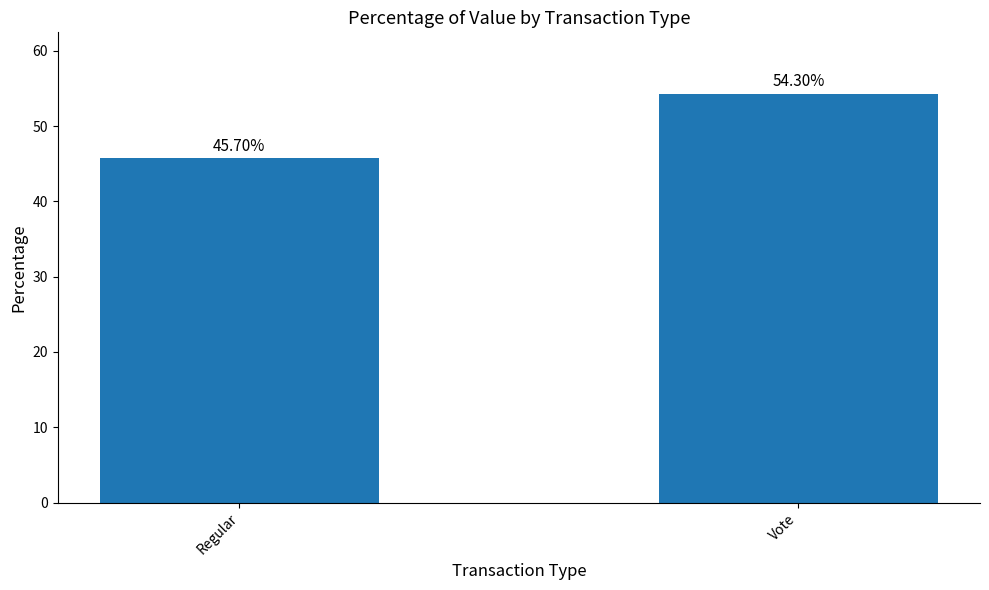

At which label is the value closest to 50?

Regular